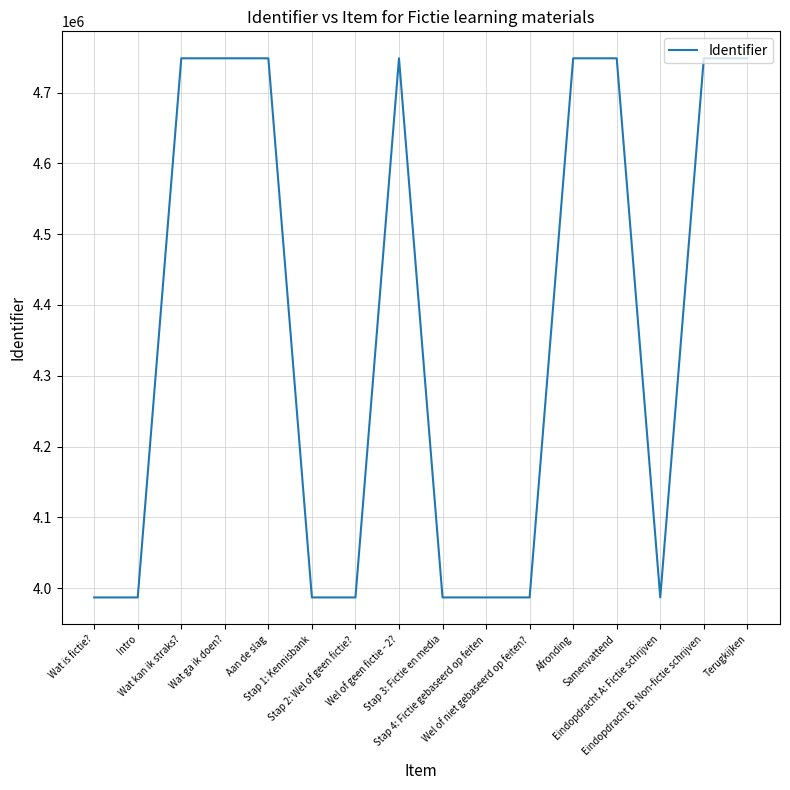

What is the smallest value displayed?

3986817